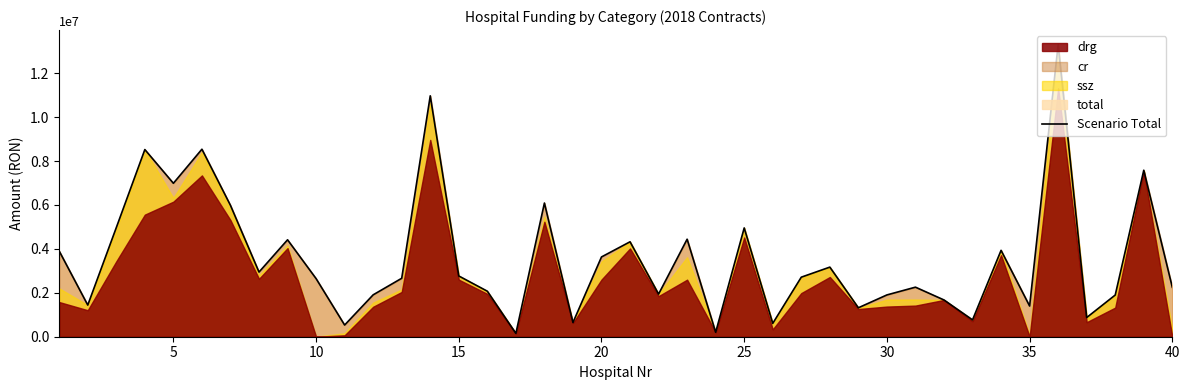

How many interior local valleys (lower than both neighbors) does the data have?

13